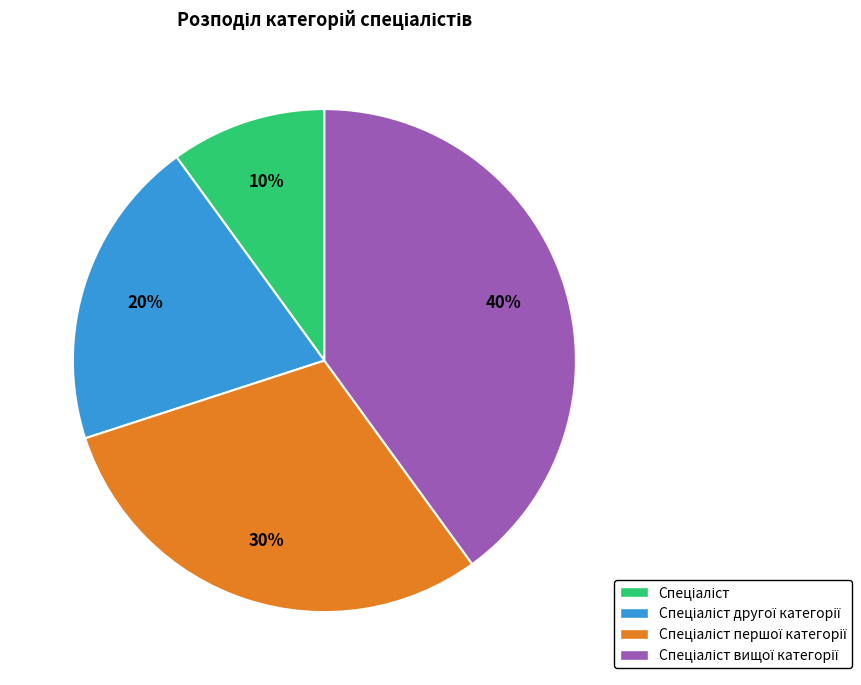

To the nearest percent, what is the average slice percentage?

25%